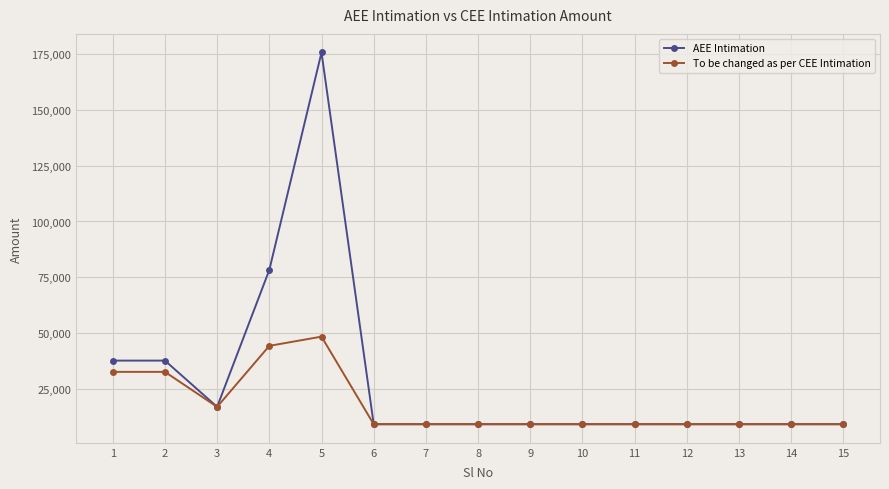

True or false: AEE Intimation has a value of 9260.0 at 14.

True